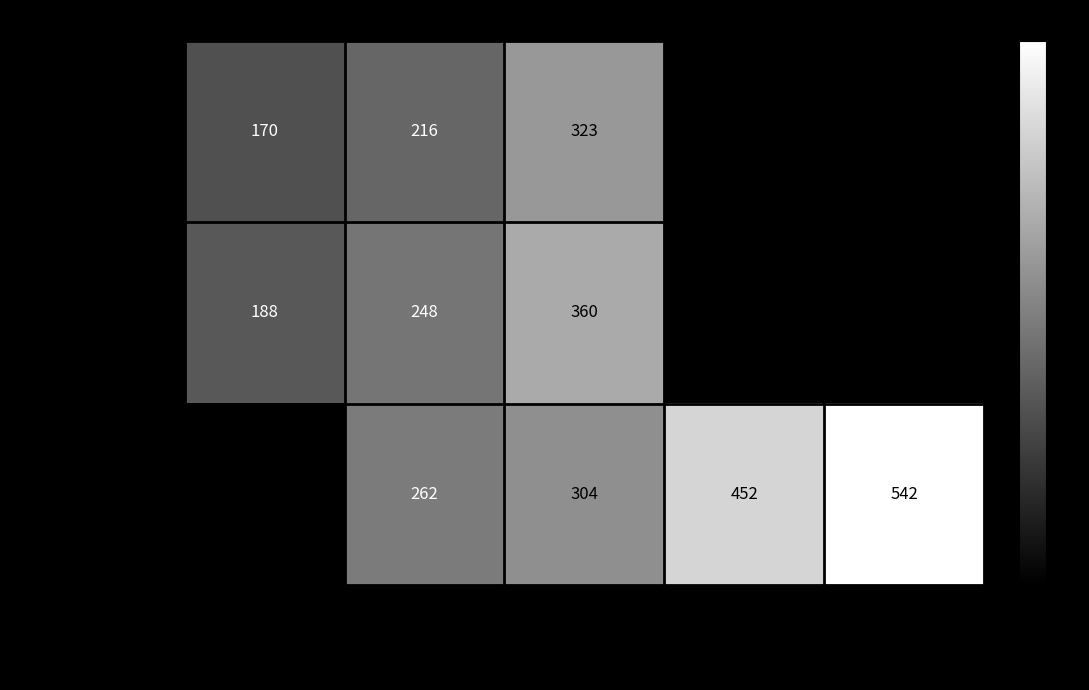

Is the value of твърда с обложка at 301–400 greater than the value of твърда at до 200?

Yes